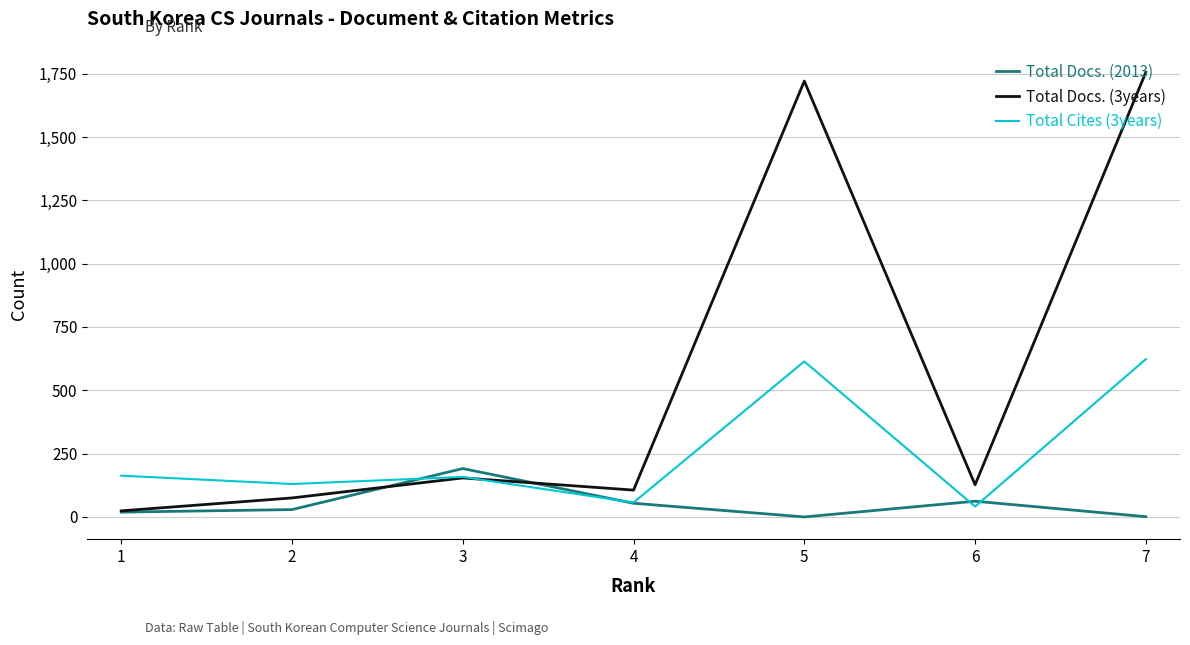

What is the average value of the Total Cites (3years) series?

255